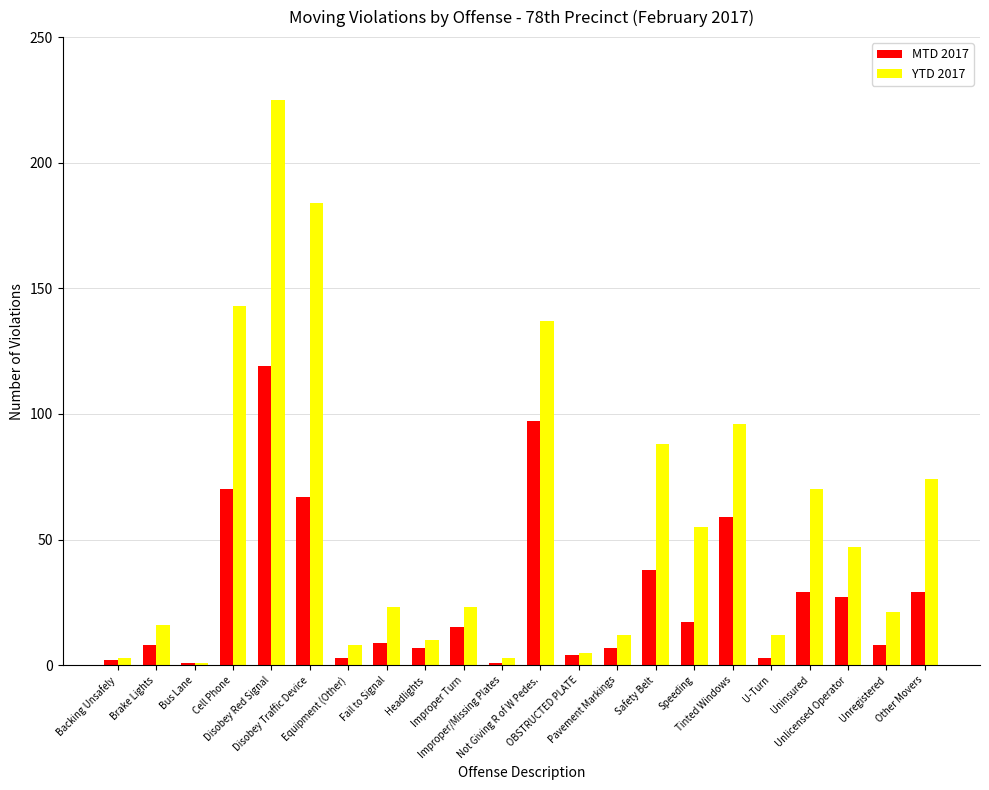

Is the value of YTD 2017 at U-Turn greater than the value of MTD 2017 at Other Movers?

No